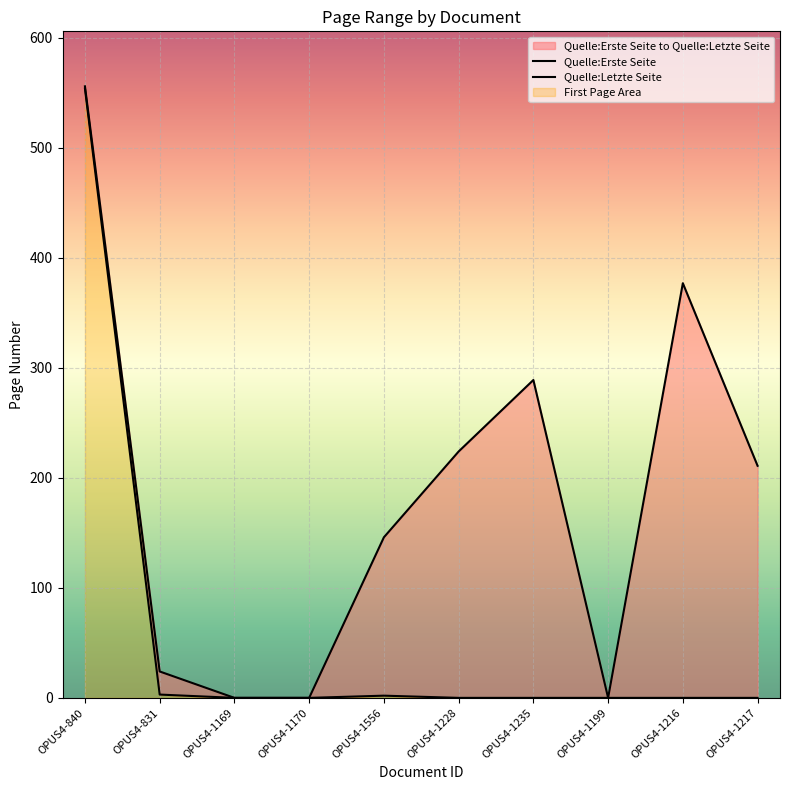

At how many categories does at least one series exceed 109?

6